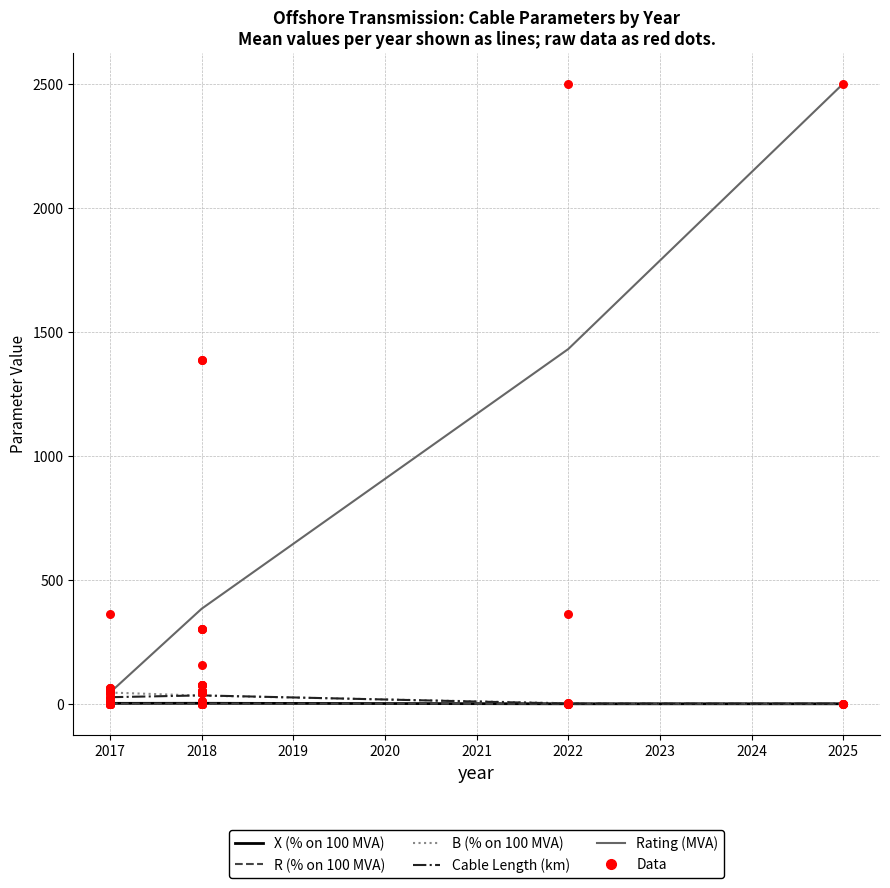

At how many categories does at least one series exceed 546?

2